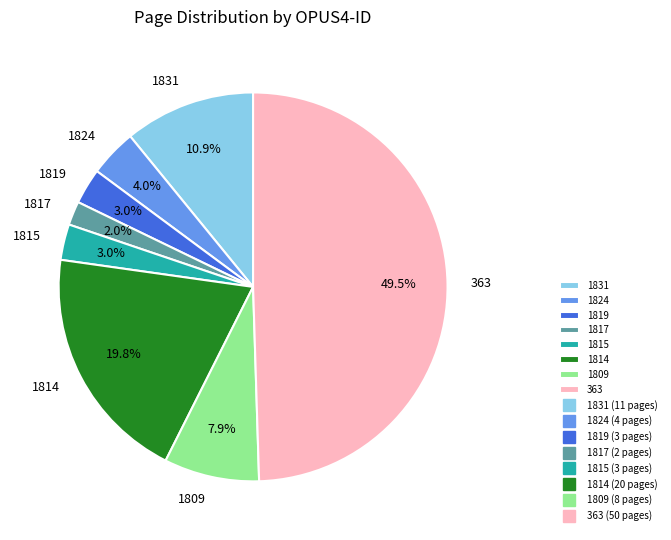

What is the largest slice in the pie chart?

363